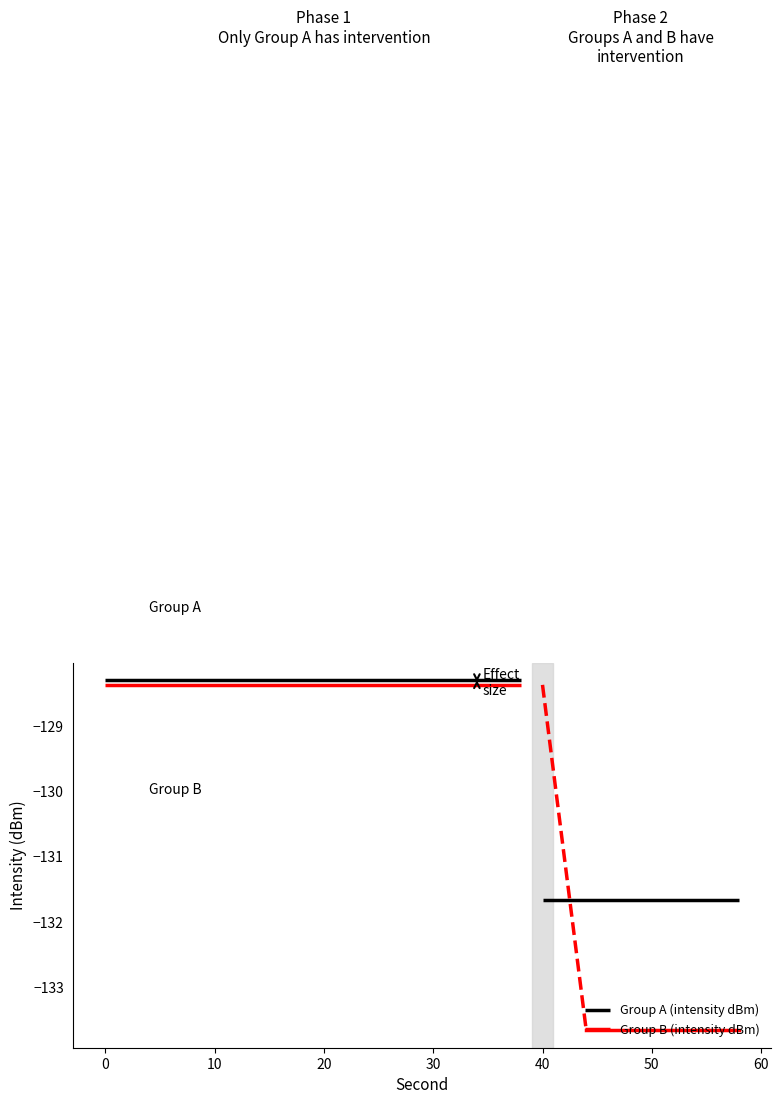

What is the average value of the Group B (intensity dBm) series?

-128.4